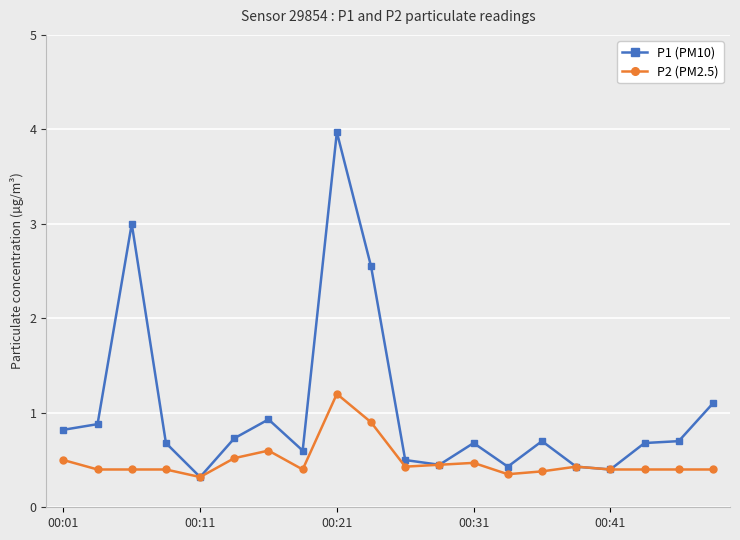

What is the difference between the second highest and minimum values in the P2 (PM2.5) series?

0.6